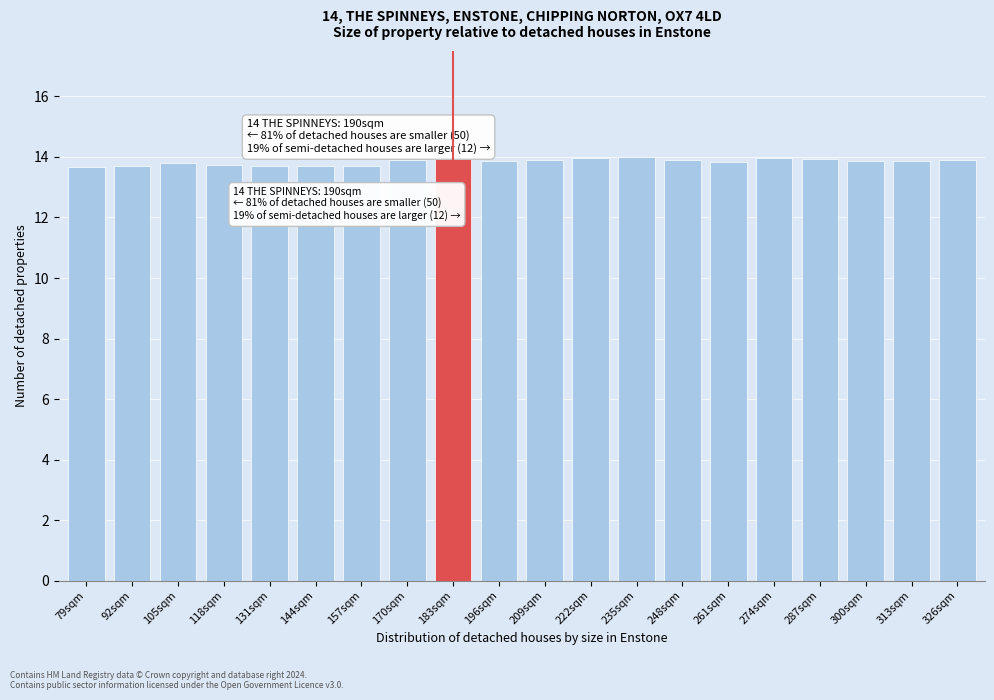

What is the sum of all values?

276.8